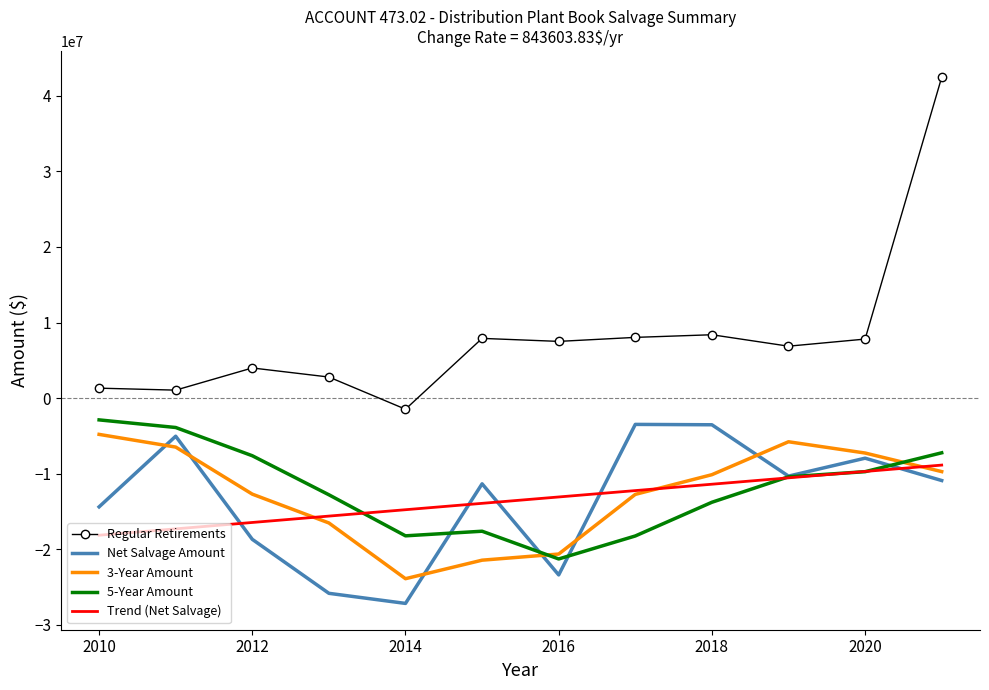

What is the maximum value for Trend (Net Salvage)?

-8858774.0